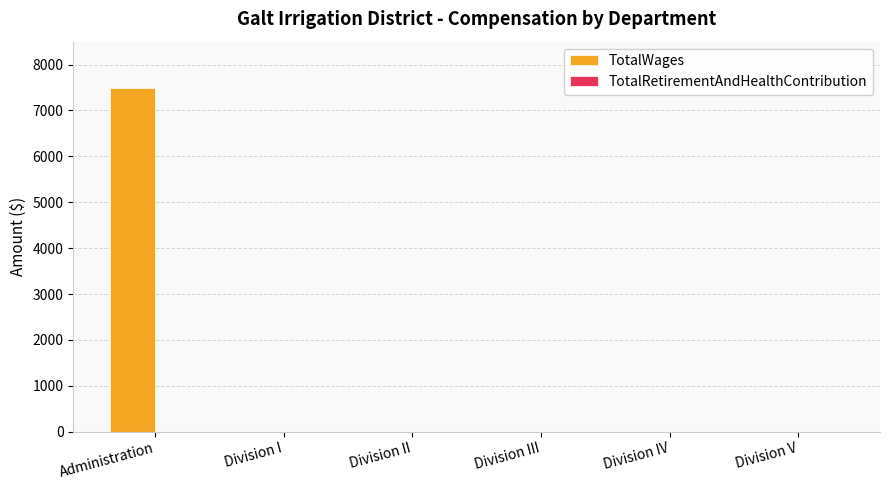

Which label corresponds to the largest value in the chart?

Administration